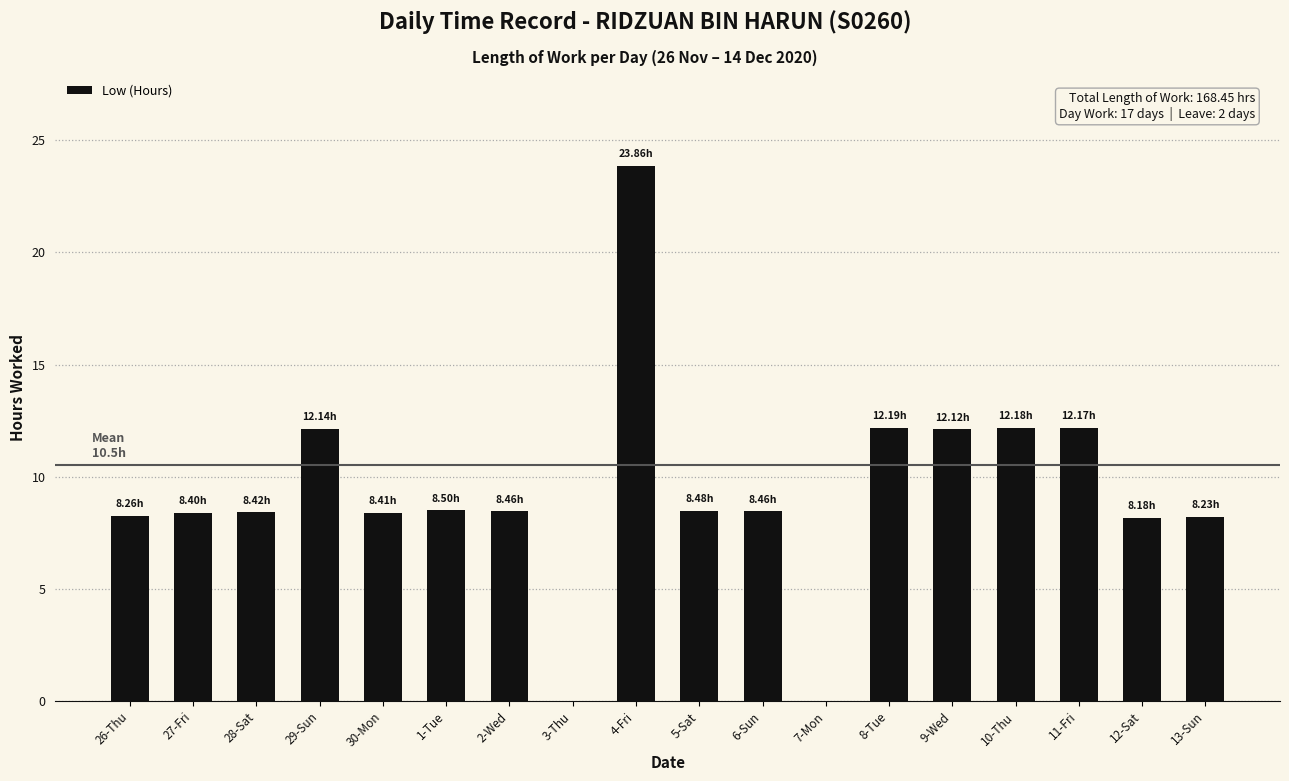

What is the greatest value displayed?

23.9